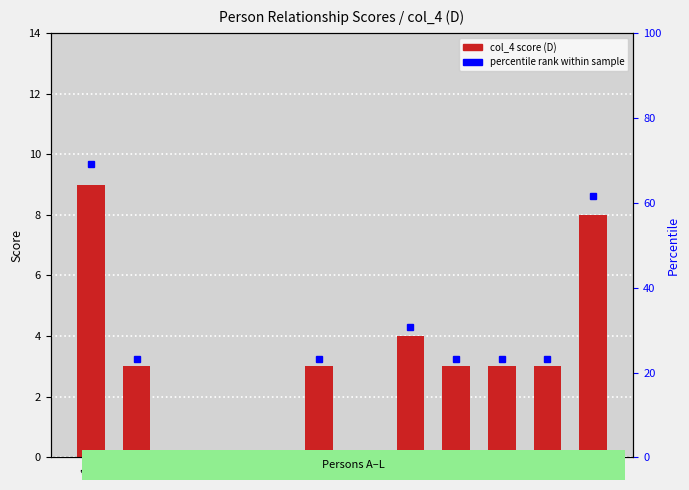

Which series has the largest range (max minus min)?

percentile rank